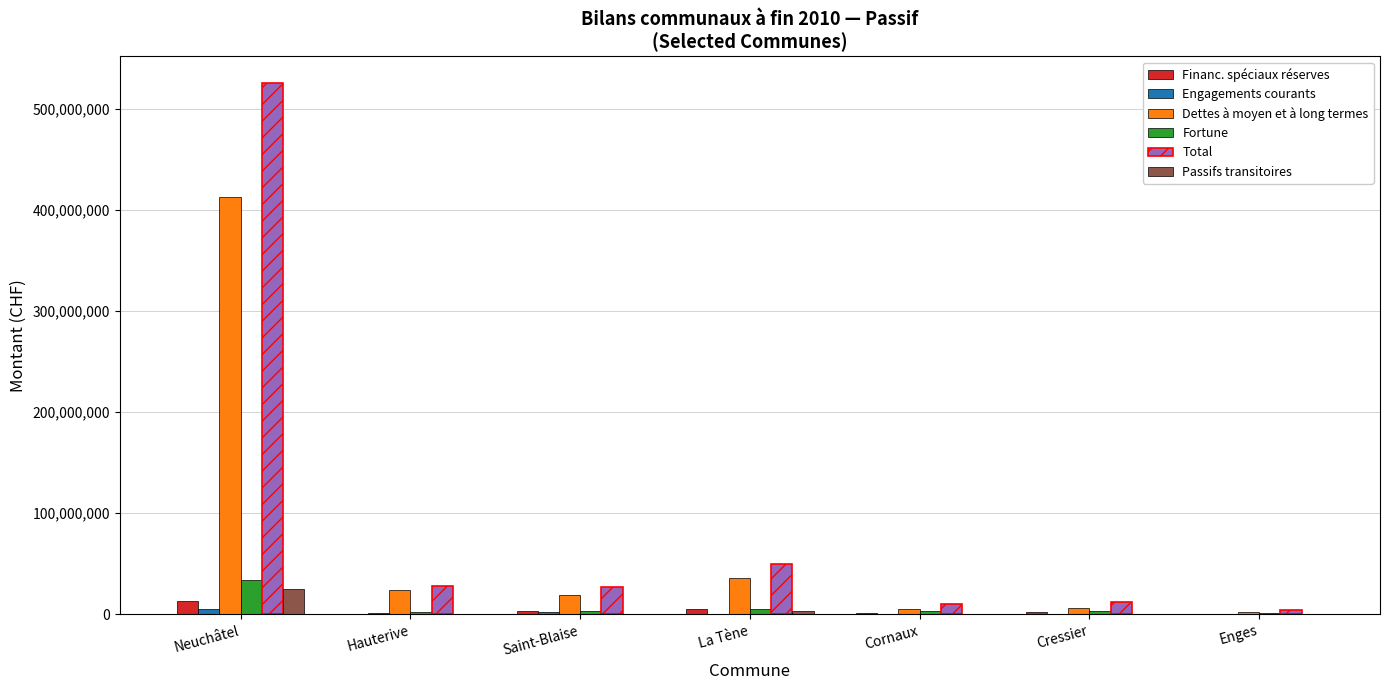

At which category is the sum across all series the highest?

Neuchâtel